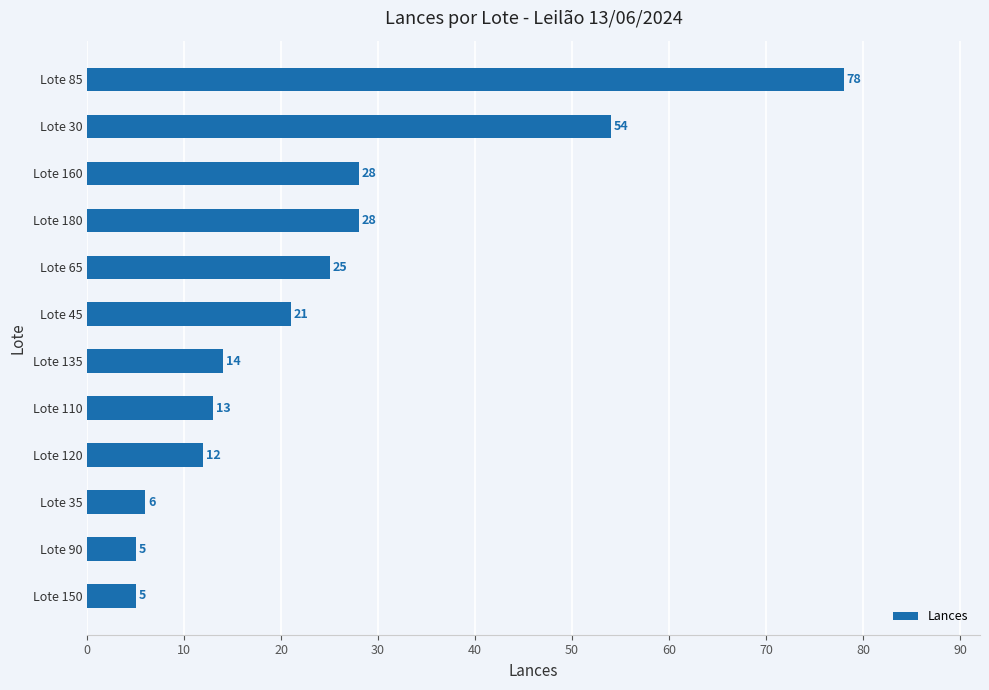

Is it true that the value at Lote 35 is 3?

False